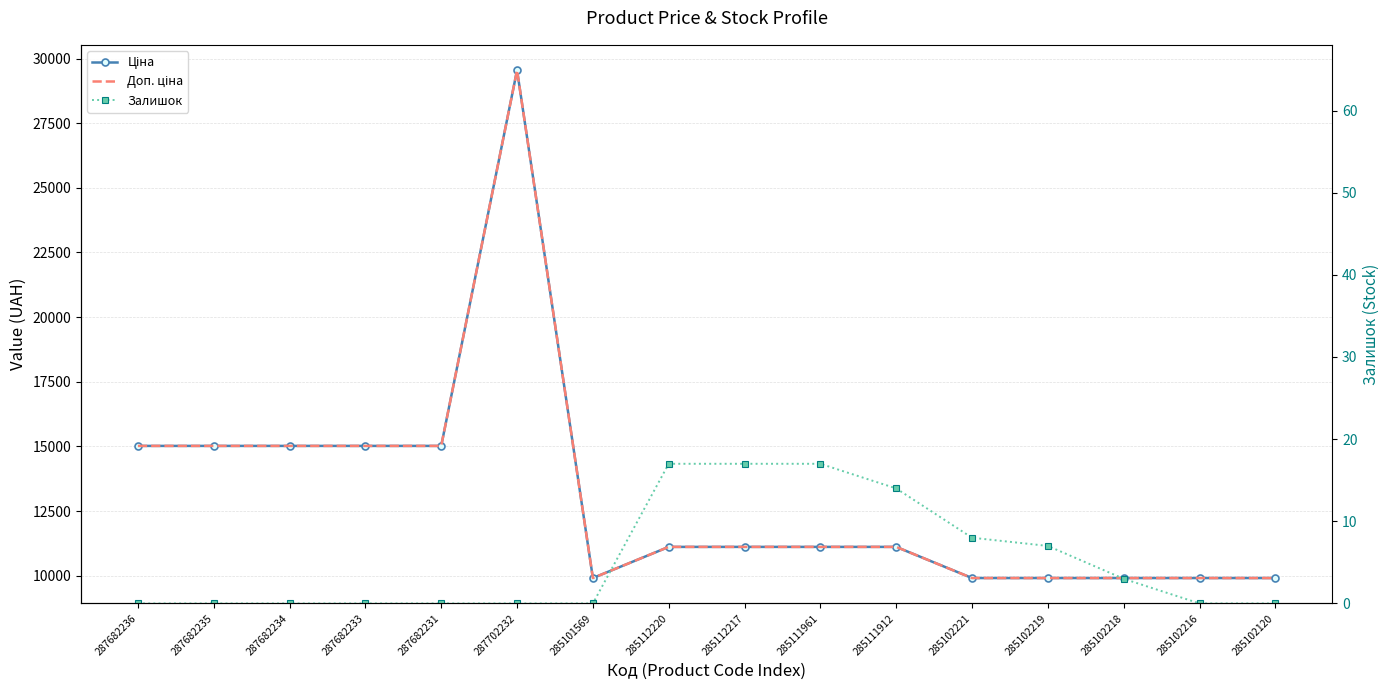

True or false: Ціна and Доп. ціна intersect in this chart.

False